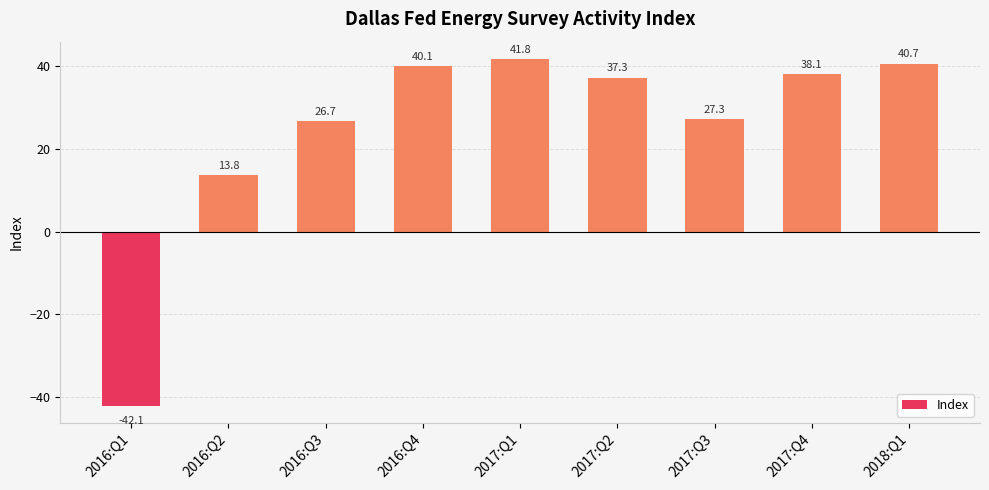

At which label does the data first exceed 37?

2016:Q4